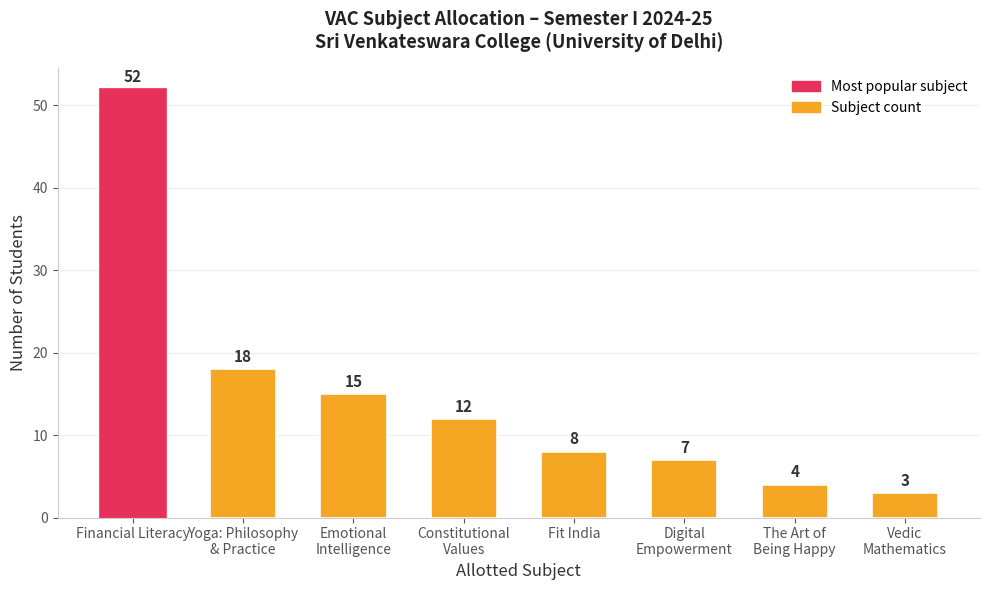

What is the label of the 2nd bar from the right?

The Art of
Being Happy